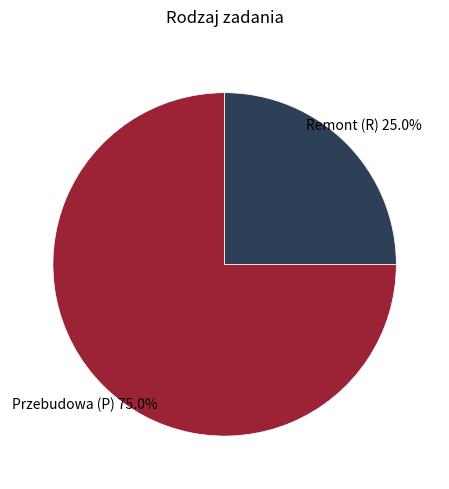

Does any single category account for the majority?

Yes